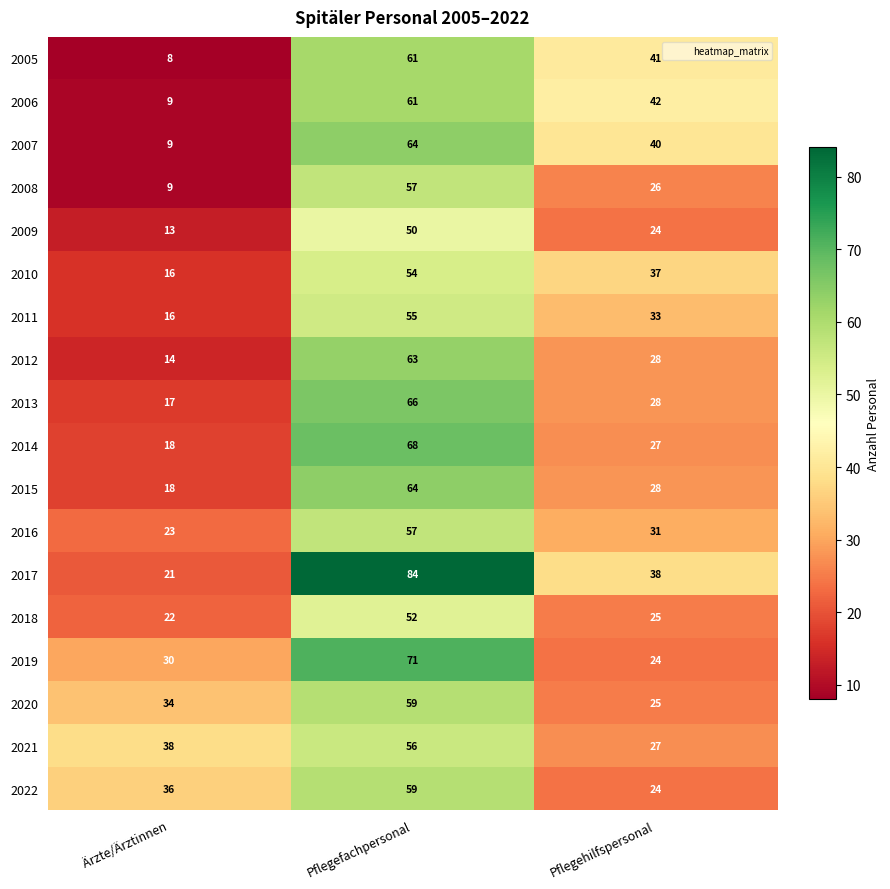

Between Ärzte/Ärztinnen and Pflegefachpersonal, which series saw the biggest shift?

2017